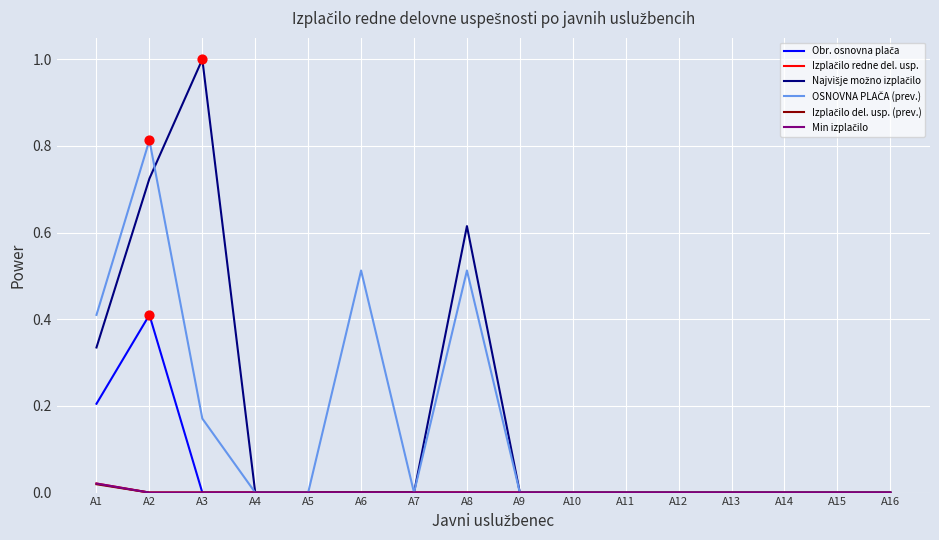

Does the chart have visible grid lines?

Yes